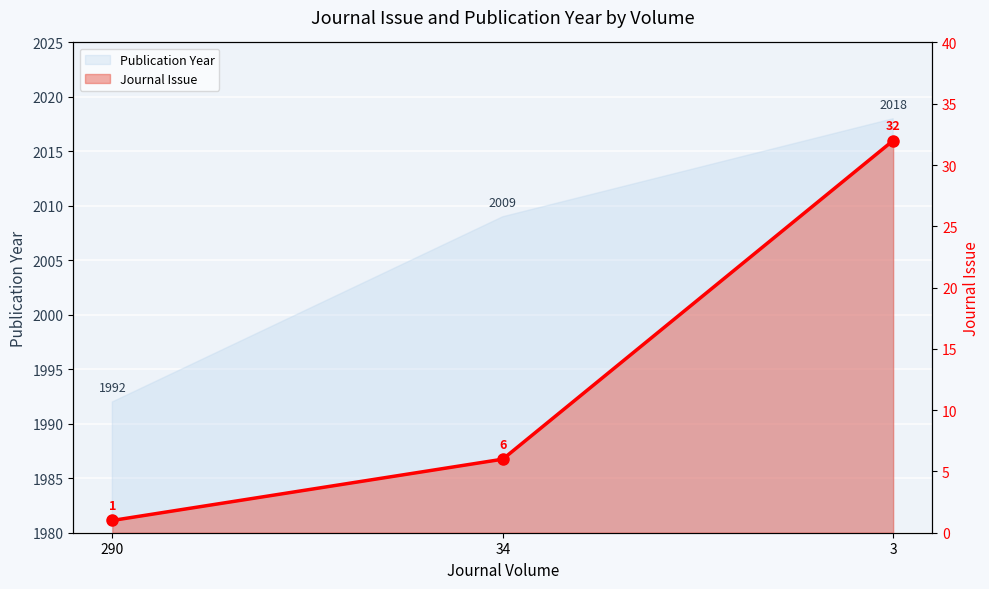

Rank the categories by value from lowest to highest.

290, 34, 3